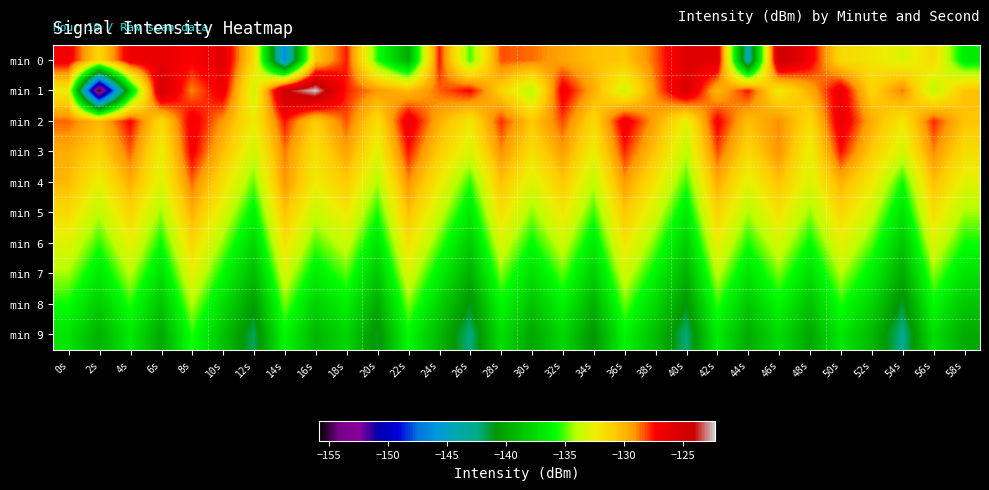

Reading left to right, what are all the values shown in this chart?

min 0: 0s=-126.8	2s=-131.4	4s=-126.5	6s=-126.3	8s=-127.2	10s=-125.9	12s=-131.5	14s=-146.4	16s=-130.8	18s=-127.7	20s=-135.5	22s=-139.8	24s=-127.6	26s=-135.3	28s=-128.3	30s=-128.6	32s=-129.4	34s=-130.4	36s=-130.6	38s=-128.4	40s=-125.8	42s=-125.9	44s=-144.2	46s=-124.4	48s=-126.8	50s=-131.5	52s=-131.9	54s=-133.1	56s=-131.5	58s=-136.7
min 1: 0s=-132.4	2s=-155.9	4s=-138.3	6s=-124.9	8s=-128.9	10s=-126.7	12s=-133.4	14s=-124.3	16s=-122.3	18s=-127.7	20s=-129.1	22s=-130.2	24s=-128.5	26s=-127.3	28s=-131.1	30s=-134.2	32s=-126.8	34s=-129.7	36s=-133.5	38s=-128.9	40s=-125.4	42s=-130.1	44s=-127.6	46s=-132.3	48s=-129.8	50s=-126.5	52s=-131.2	54s=-128.7	56s=-133.9	58s=-130.4
min 2: 0s=-128.5	2s=-130.1	4s=-127.3	6s=-131.5	8s=-126.8	10s=-129.2	12s=-132.4	14s=-127.6	16s=-130.9	18s=-128.3	20s=-131.7	22s=-126.5	24s=-129.8	26s=-132.1	28s=-127.9	30s=-130.6	32s=-128.2	34s=-131.4	36s=-126.7	38s=-129.5	40s=-132.8	42s=-127.1	44s=-130.3	46s=-128.9	48s=-131.6	50s=-126.4	52s=-129.7	54s=-132.2	56s=-127.8	58s=-130.5
min 3: 0s=-129.7	2s=-131.2	4s=-128.4	6s=-132.6	8s=-127.1	10s=-130.3	12s=-133.5	14s=-128.7	16s=-131.9	18s=-129.4	20s=-132.8	22s=-127.6	24s=-130.9	26s=-133.2	28s=-129.0	30s=-131.7	32s=-129.3	34s=-132.5	36s=-127.8	38s=-130.6	40s=-133.9	42s=-128.2	44s=-131.4	46s=-129.0	48s=-132.7	50s=-127.5	52s=-130.8	54s=-133.3	56s=-128.9	58s=-131.6
min 4: 0s=-130.1	2s=-132.6	4s=-129.8	6s=-133.0	8s=-128.5	10s=-131.7	12s=-134.9	14s=-129.1	16s=-132.3	18s=-130.8	20s=-134.2	22s=-129.0	24s=-132.2	26s=-135.4	28s=-130.4	30s=-133.1	32s=-130.7	34s=-133.9	36s=-129.2	38s=-132.0	40s=-135.3	42s=-129.7	44s=-132.8	46s=-130.5	48s=-133.1	50s=-129.9	52s=-132.2	54s=-135.7	56s=-130.3	58s=-132.9
min 5: 0s=-131.5	2s=-134.0	4s=-131.2	6s=-134.4	8s=-129.9	10s=-133.1	12s=-136.3	14s=-130.5	16s=-133.7	18s=-132.2	20s=-135.6	22s=-130.4	24s=-133.6	26s=-136.8	28s=-131.8	30s=-134.5	32s=-132.1	34s=-135.3	36s=-130.6	38s=-133.4	40s=-136.7	42s=-131.1	44s=-134.2	46s=-131.9	48s=-134.5	50s=-131.3	52s=-133.6	54s=-137.1	56s=-131.7	58s=-134.3
min 6: 0s=-132.9	2s=-135.4	4s=-132.6	6s=-135.8	8s=-131.3	10s=-134.5	12s=-137.7	14s=-131.9	16s=-135.1	18s=-133.6	20s=-137.0	22s=-131.8	24s=-135.0	26s=-138.2	28s=-133.2	30s=-135.9	32s=-133.5	34s=-136.7	36s=-132.0	38s=-134.8	40s=-138.1	42s=-132.5	44s=-135.6	46s=-133.3	48s=-135.9	50s=-132.7	52s=-135.0	54s=-138.5	56s=-133.1	58s=-135.7
min 7: 0s=-134.3	2s=-136.8	4s=-134.0	6s=-137.2	8s=-132.7	10s=-135.9	12s=-139.1	14s=-133.3	16s=-136.5	18s=-135.0	20s=-138.4	22s=-133.2	24s=-136.4	26s=-139.6	28s=-134.6	30s=-137.3	32s=-134.9	34s=-138.1	36s=-133.4	38s=-136.2	40s=-139.5	42s=-133.9	44s=-137.0	46s=-134.7	48s=-137.3	50s=-134.1	52s=-136.4	54s=-139.9	56s=-134.5	58s=-137.1
min 8: 0s=-135.7	2s=-138.2	4s=-135.4	6s=-138.6	8s=-134.1	10s=-137.3	12s=-140.5	14s=-134.7	16s=-137.9	18s=-136.4	20s=-139.8	22s=-134.6	24s=-137.8	26s=-141.0	28s=-136.0	30s=-138.7	32s=-136.3	34s=-139.5	36s=-134.8	38s=-137.6	40s=-140.9	42s=-135.3	44s=-138.4	46s=-136.1	48s=-138.7	50s=-135.5	52s=-137.8	54s=-141.3	56s=-135.9	58s=-138.5
min 9: 0s=-137.1	2s=-139.6	4s=-136.8	6s=-140.0	8s=-135.5	10s=-138.7	12s=-141.9	14s=-136.1	16s=-139.3	18s=-137.8	20s=-141.2	22s=-136.0	24s=-139.2	26s=-142.4	28s=-137.4	30s=-140.1	32s=-137.7	34s=-140.9	36s=-136.2	38s=-139.0	40s=-142.3	42s=-136.7	44s=-139.8	46s=-137.5	48s=-140.1	50s=-136.9	52s=-139.2	54s=-142.7	56s=-137.3	58s=-139.9